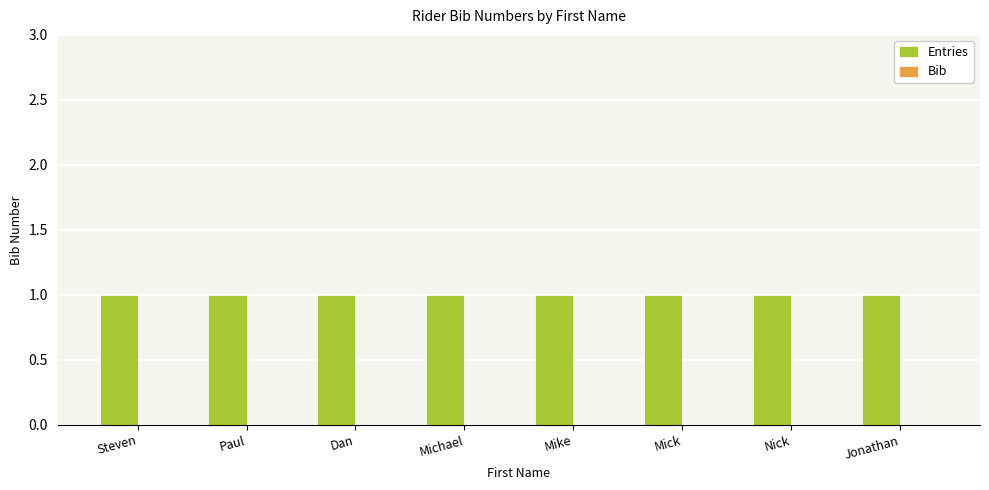

What is the lowest value of the Entries series?

1